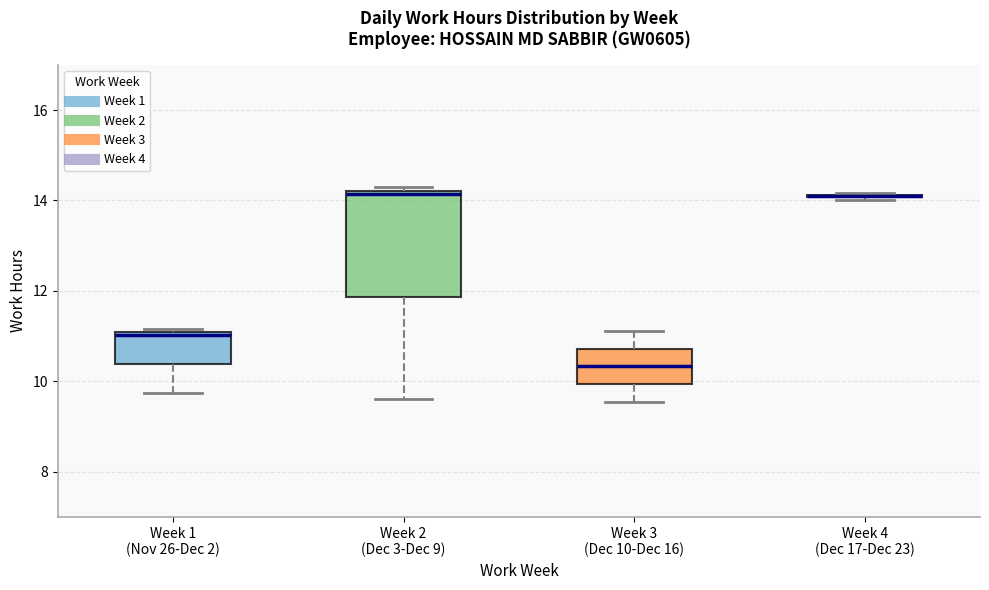

Reading left to right, transcribe this box plot: for each box, give where its median line is, the range the box spans, and where its two whiskers end, as read against the y-axis. The values are not printed on the chart, so give them approximately, as read against the axis.

Week 1 (Nov 26-Dec 2): median 11.0 (just below the box's upper edge), box 10.4 to 11.0, whiskers 9.8 to 11.2
Week 2 (Dec 3-Dec 9): median 14.2 (just below the box's upper edge), box 11.8 to 14.2, whiskers 9.6 to 14.2 (just above the box's upper edge)
Week 3 (Dec 10-Dec 16): median 10.4, box 10.0 to 10.8, whiskers 9.6 to 11.2
Week 4 (Dec 17-Dec 23): box collapsed to a line at 14.2, whiskers 14.0 to 14.2